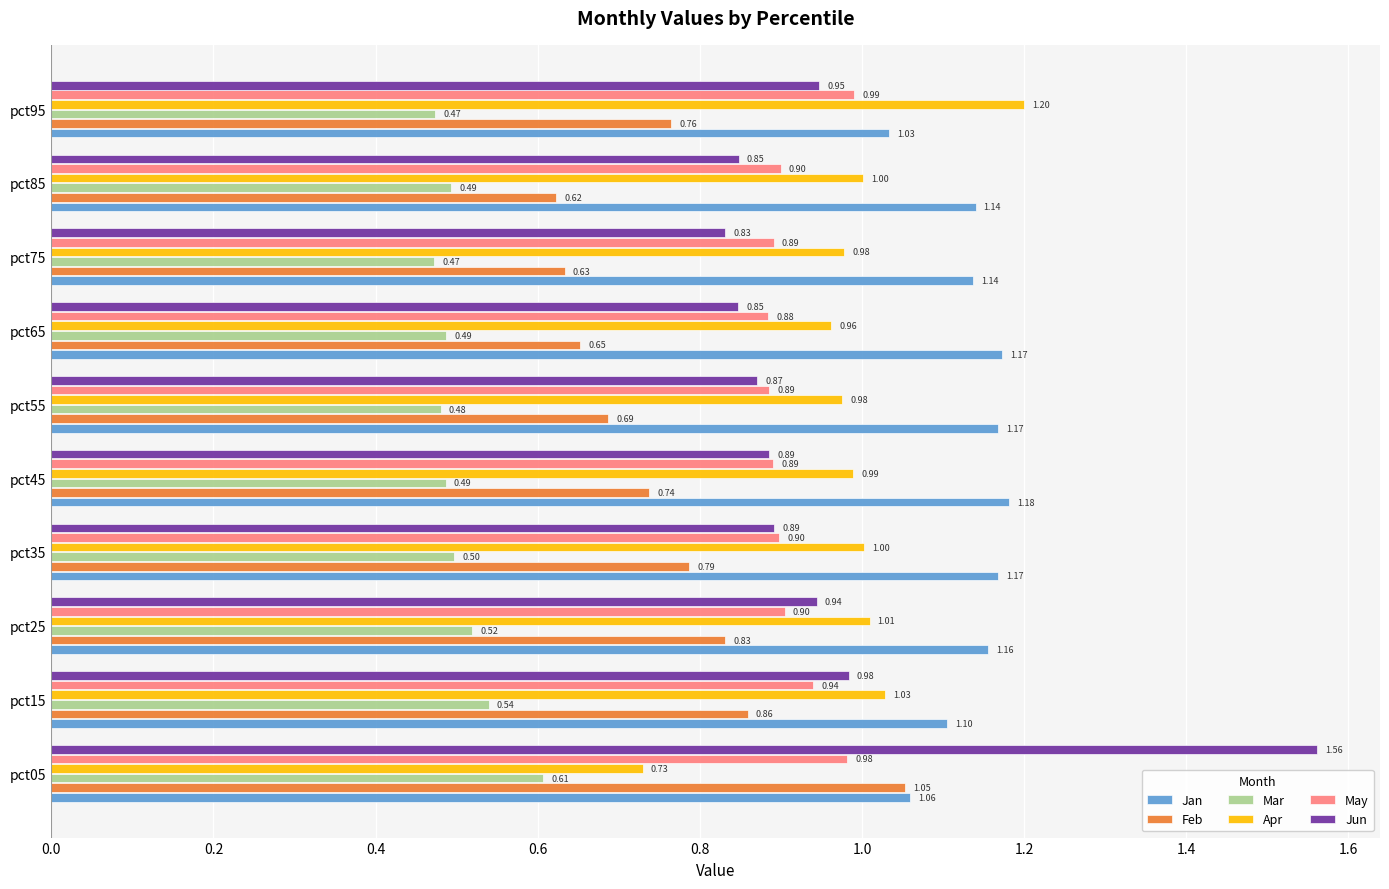

What is the sum of the Feb values at pct85 and pct55?

1.3